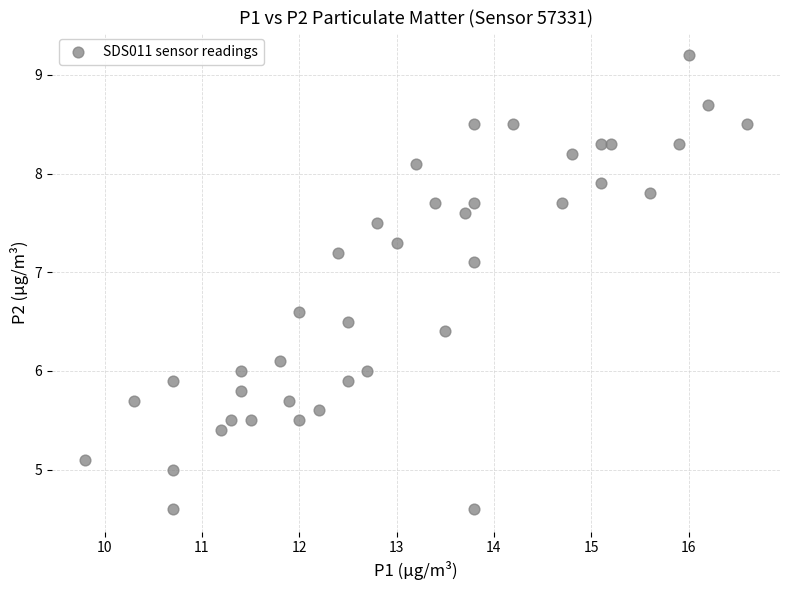

What is the range of Y values (max minus min)?

4.6